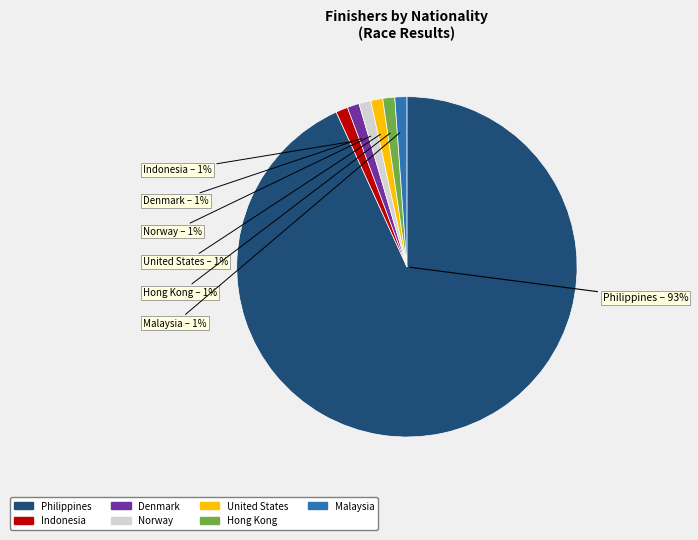

Is the sum of Indonesia and Norway greater than half?

No